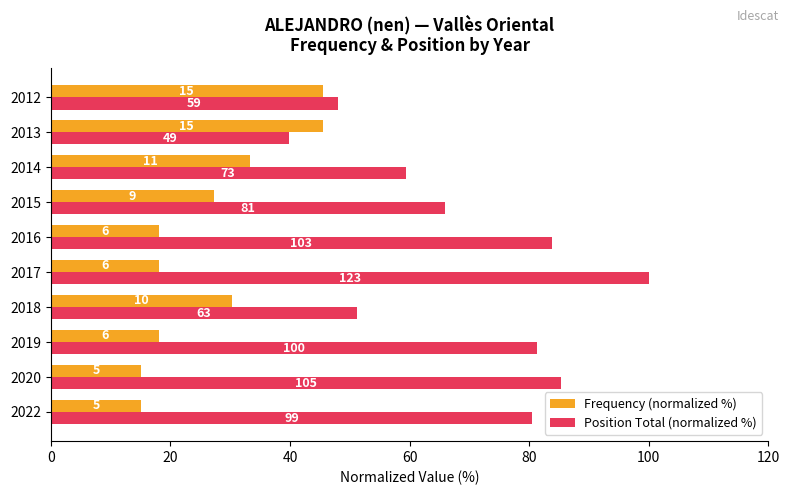

What is the minimum value shown in the chart?

15.2